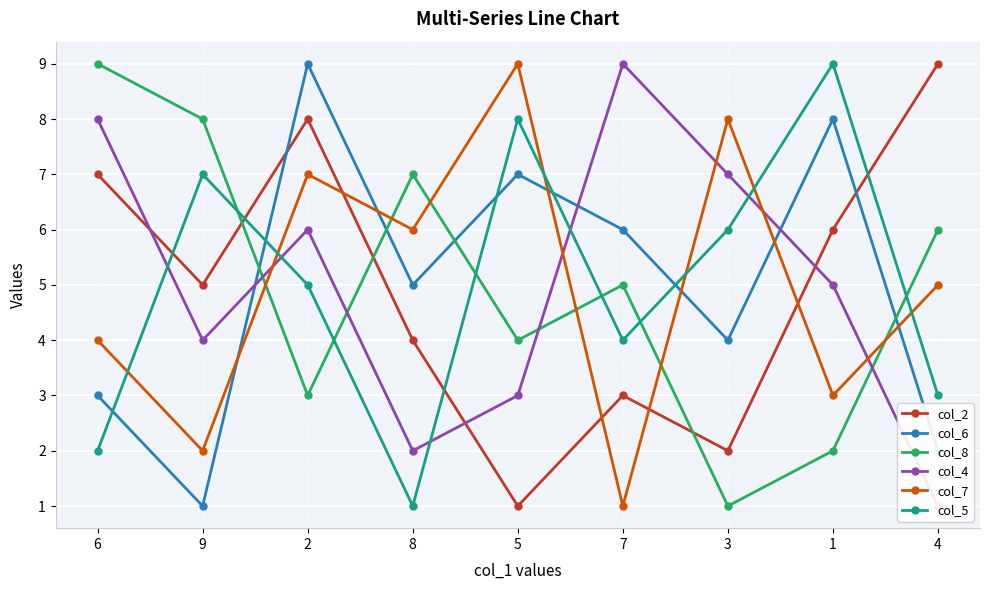

How many lines are shown in the chart?

6